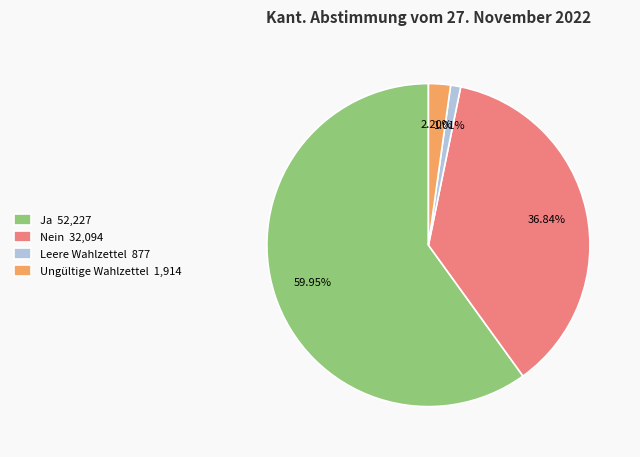

What percentage do Ja and Leere Wahlzettel together represent?

61.0%